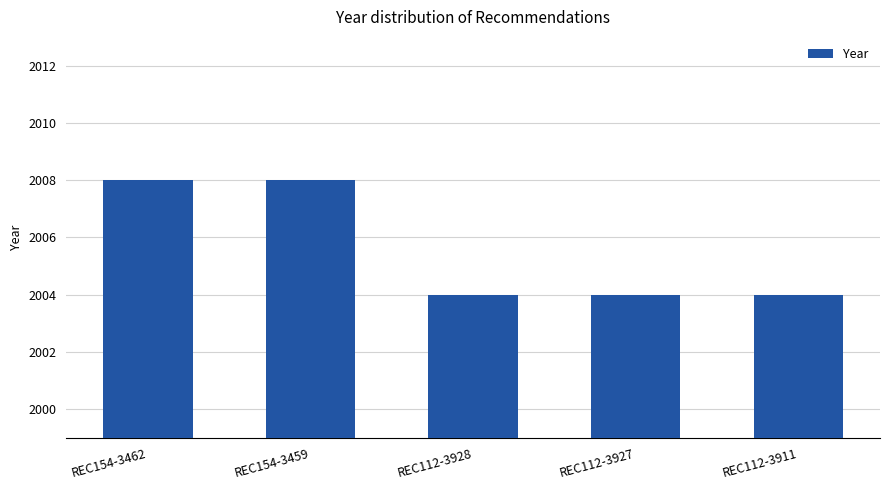

What is the greatest value displayed?

2008